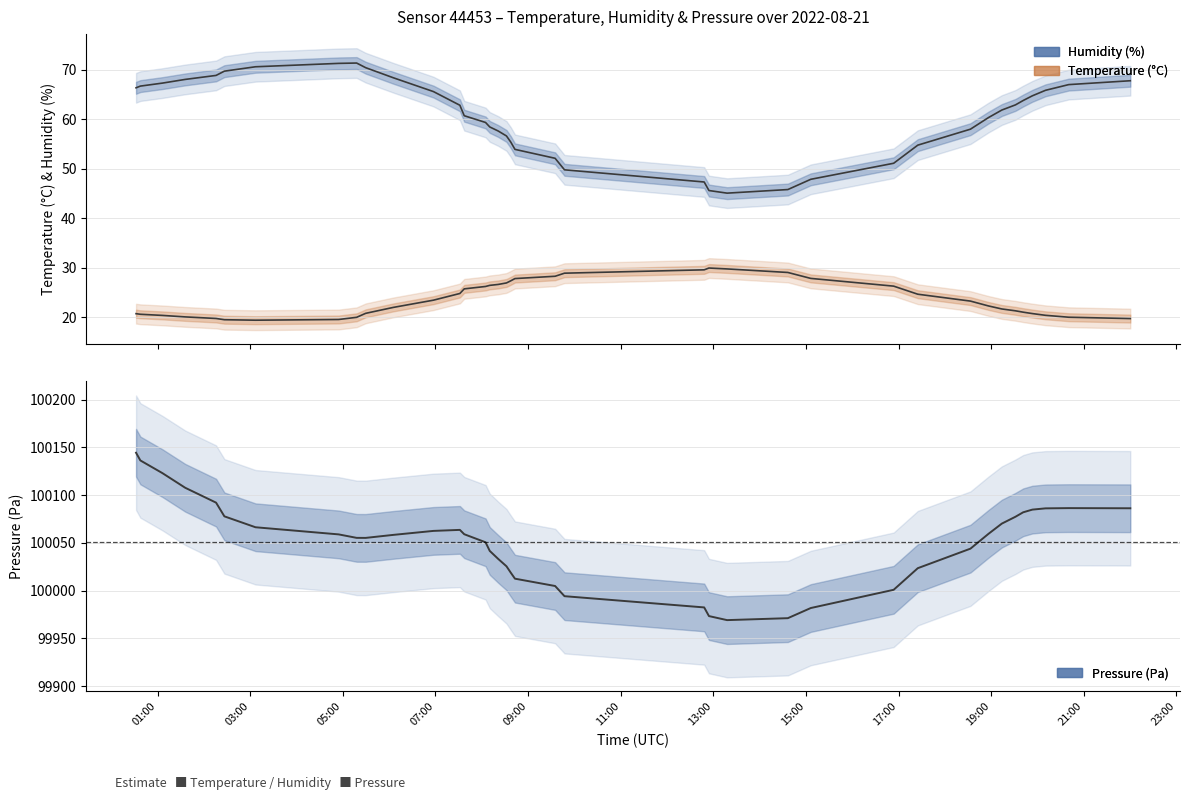

Reading left to right, list all the values displayed in this chart.

humidity: 66.4	66.7	67.3	68.1	68.9	69.8	70.6	71.3	71.4	70.5	68.4	65.6	62.9	60.7	59.4	58.5	57.7	56.7	55.4	53.9	52.1	49.8	47.3	45.6	45.1	45.8	47.9	51.1	54.8	58.0	60.4	61.9	62.9	63.8	64.8	65.9	67.0	67.8
temperature: 20.7	20.6	20.4	20.1	19.7	19.5	19.4	19.5	20.0	20.8	22.0	23.4	24.8	25.7	26.2	26.4	26.6	26.9	27.4	27.8	28.3	28.9	29.6	29.9	29.8	29.1	27.8	26.3	24.7	23.3	22.3	21.7	21.3	21.0	20.7	20.4	20.0	19.7
pressure: 100144.5	100136.4	100123.1	100107.8	100092.2	100077.8	100066.4	100058.9	100055.3	100055.2	100058.4	100062.6	100063.6	100059.1	100050.6	100041.6	100033.2	100025.5	100018.7	100012.5	100004.8	99994.1	99982.4	99973.3	99969.1	99971.1	99981.7	100000.8	100023.5	100043.9	100059.5	100070.2	100077.4	100082.1	100084.9	100086.2	100086.4	100086.3